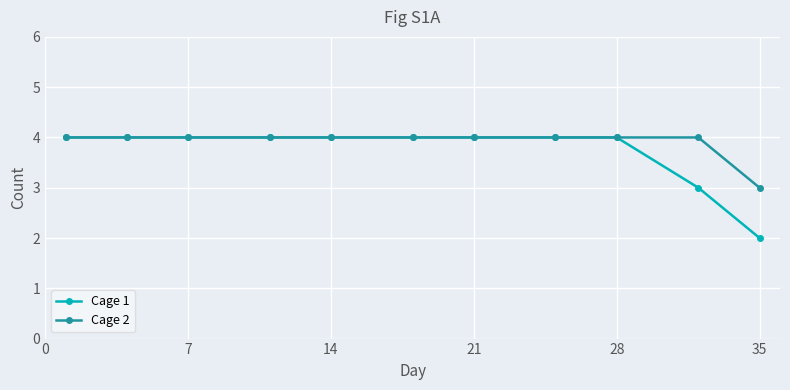

What is the sum of all Cage 1 values?

41